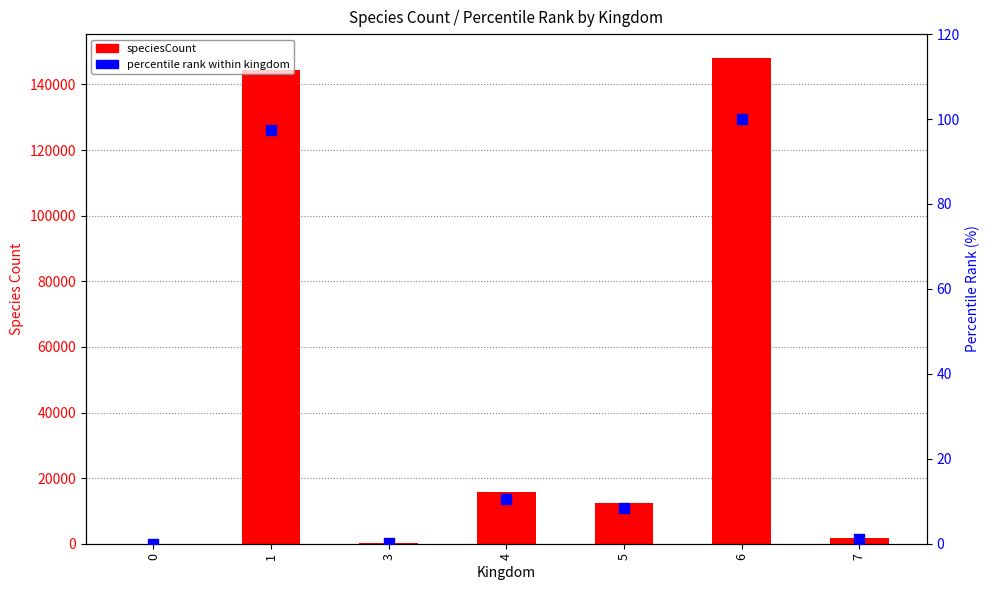

Which series has the largest Y range (max minus min)?

speciesCount